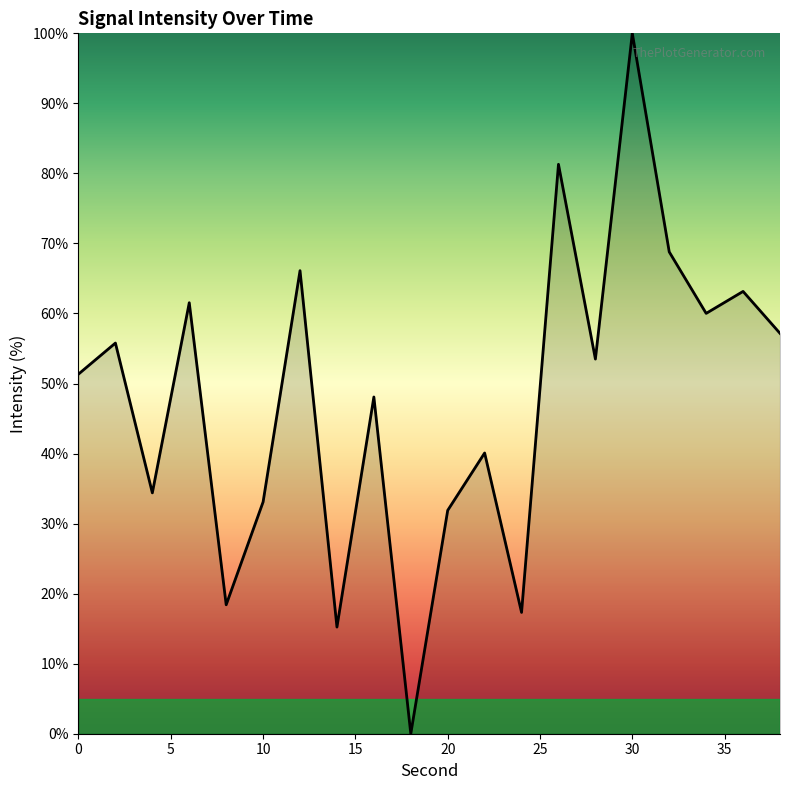

How many values are below 53?

10